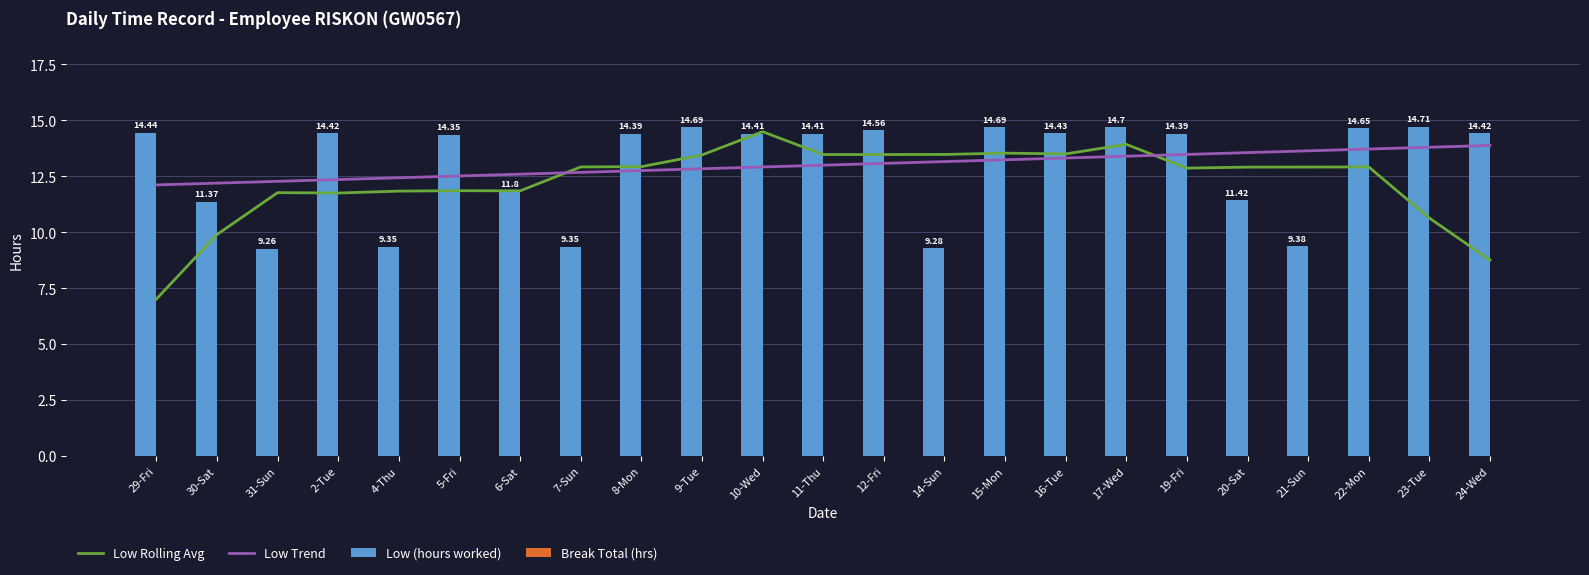

True or false: Low Rolling Avg has a value of 12.9 at 21-Sun.

True